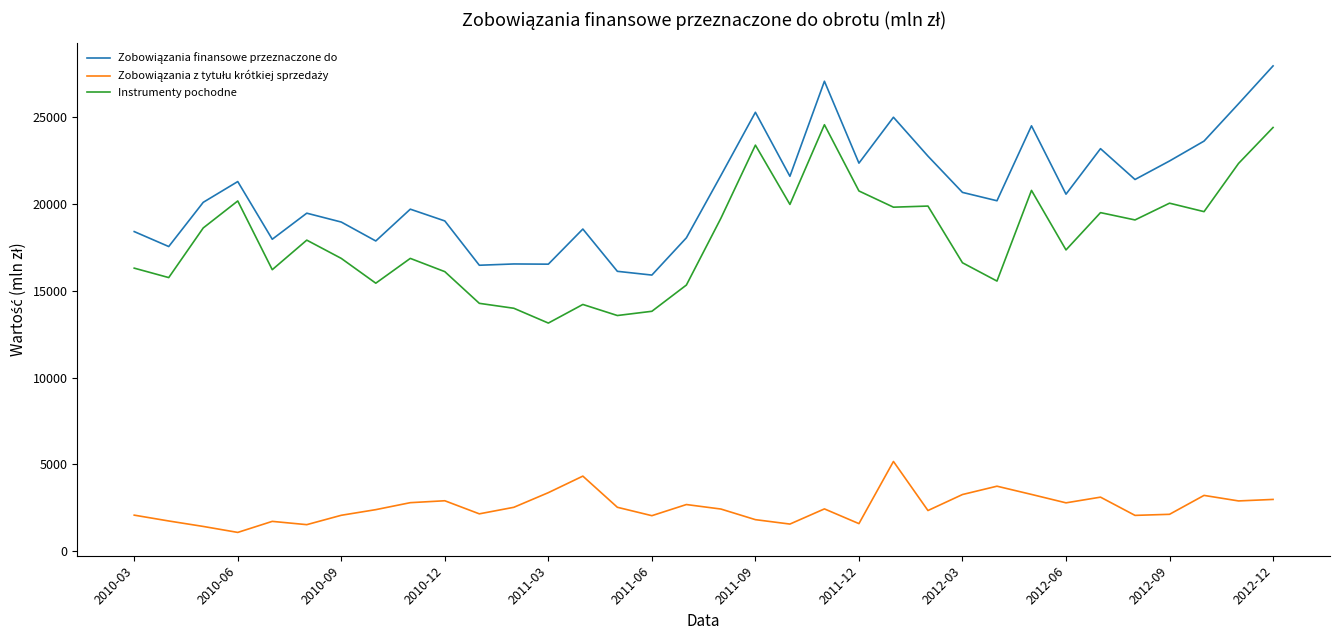

What is the lowest value of the Instrumenty pochodne series?

13149